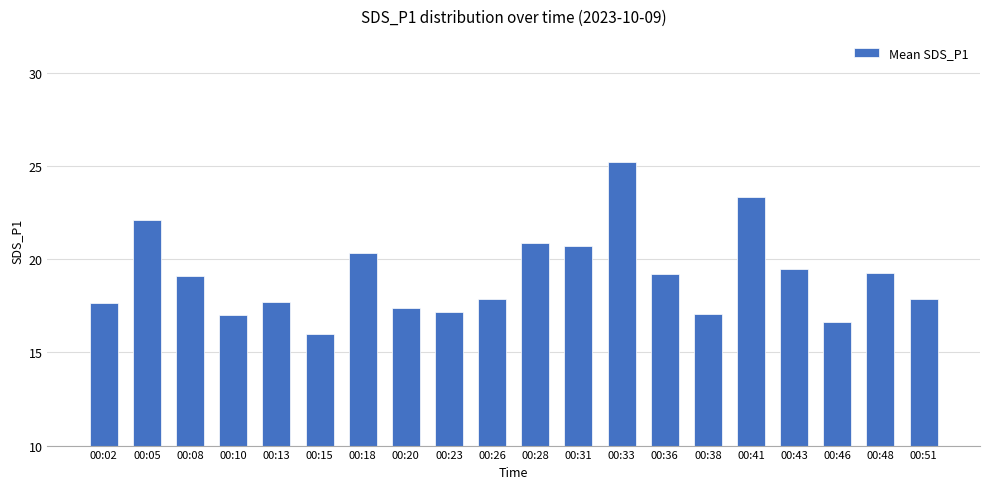

Approximately how many times larger is the value at 00:28 compared to 00:43?

1.1